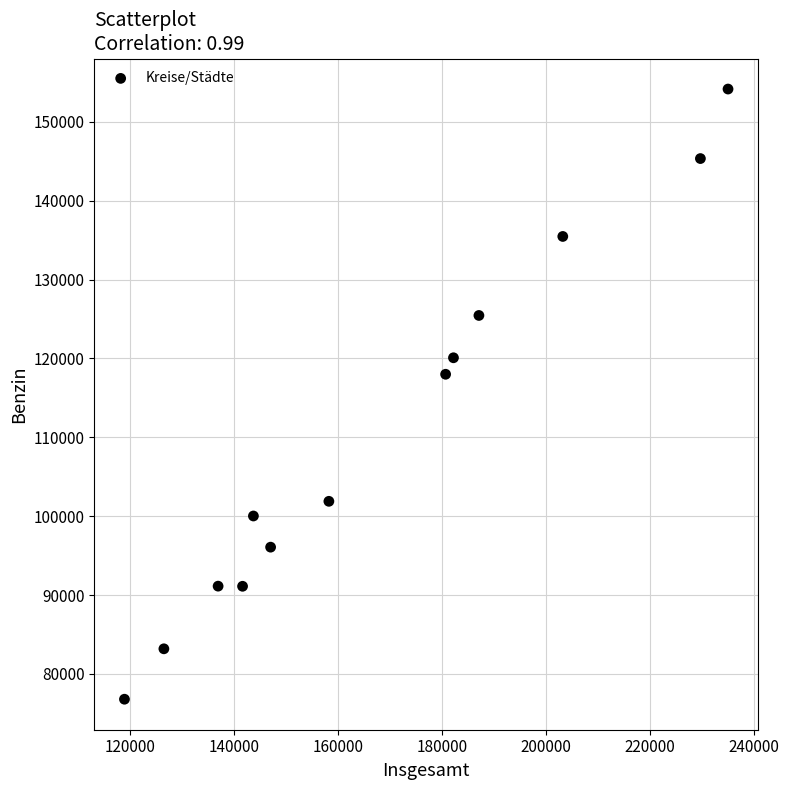

What is the range of X values (max minus min)?

116040